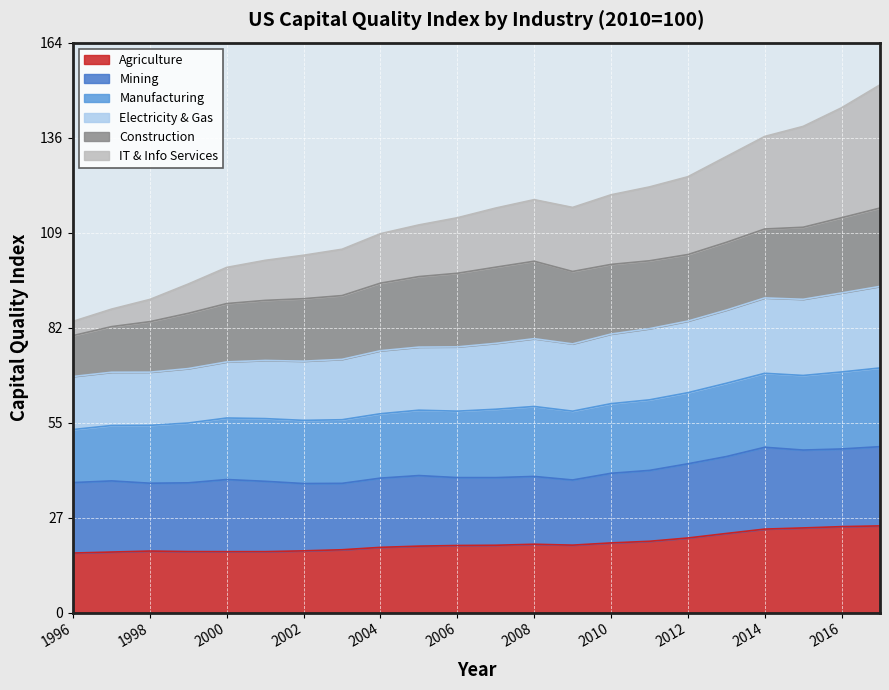

The Agriculture series shows 19.6 at 2008. True or false?

True